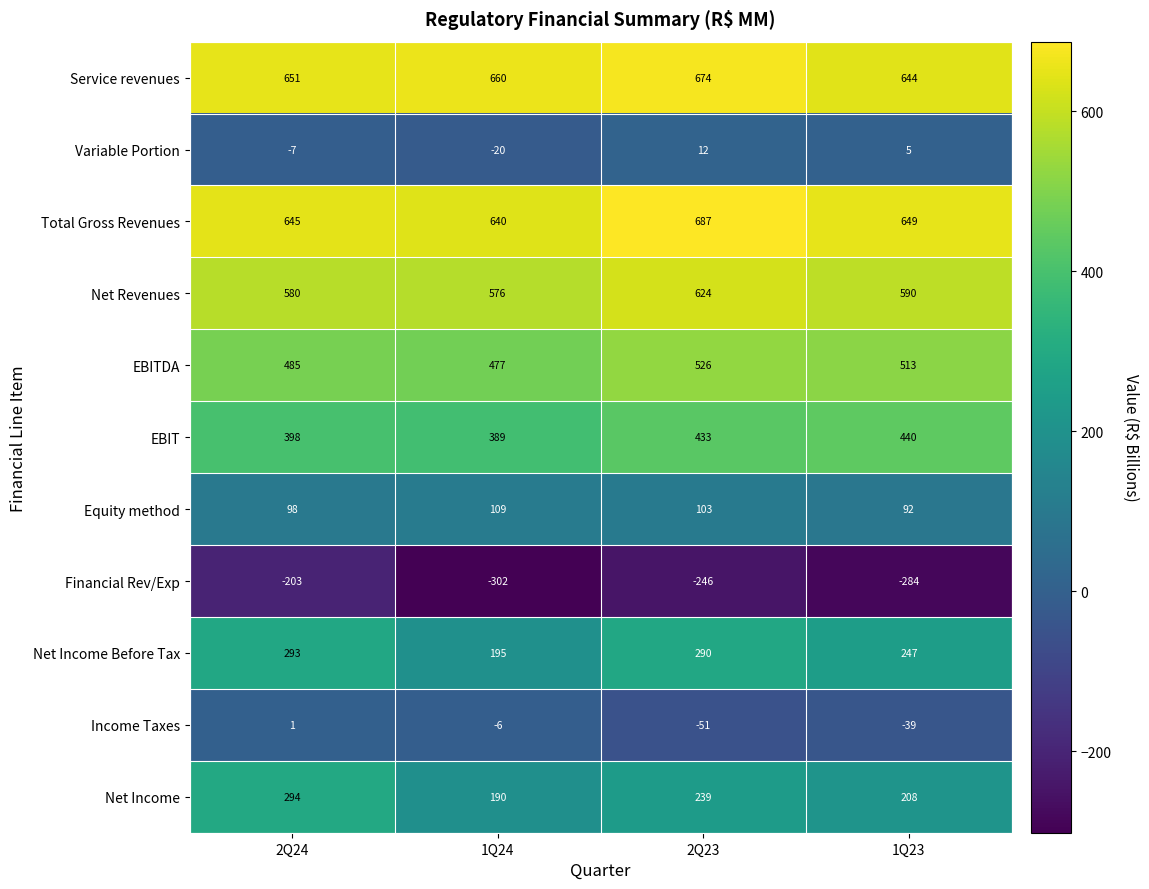

What is the average value of the Financial Rev/Exp series?

-259